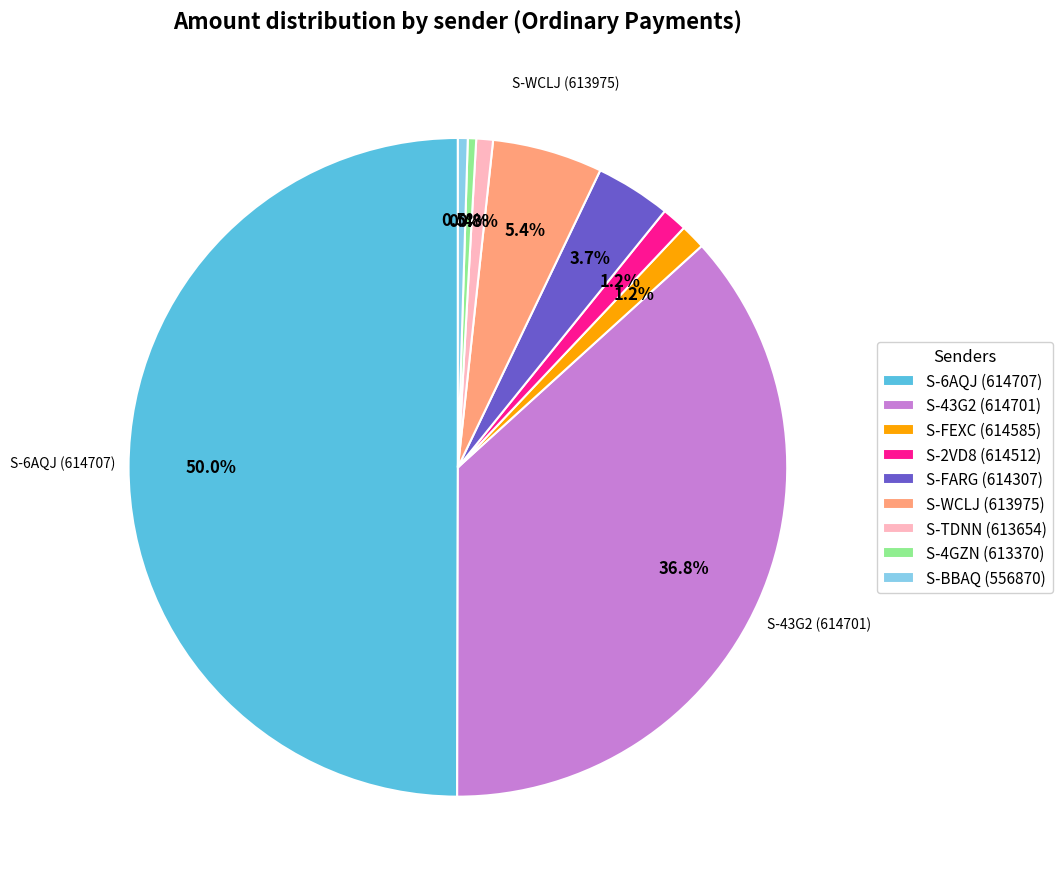

Does S-FEXC (614585) represent more than half of the total?

No